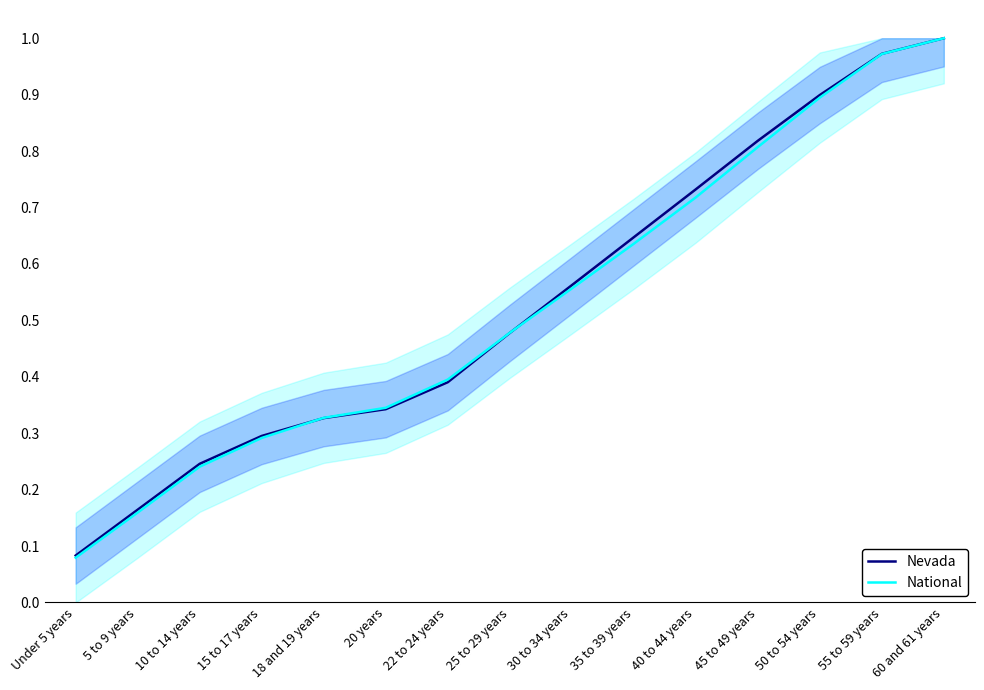

Is this an area chart (filled region under the line)?

No